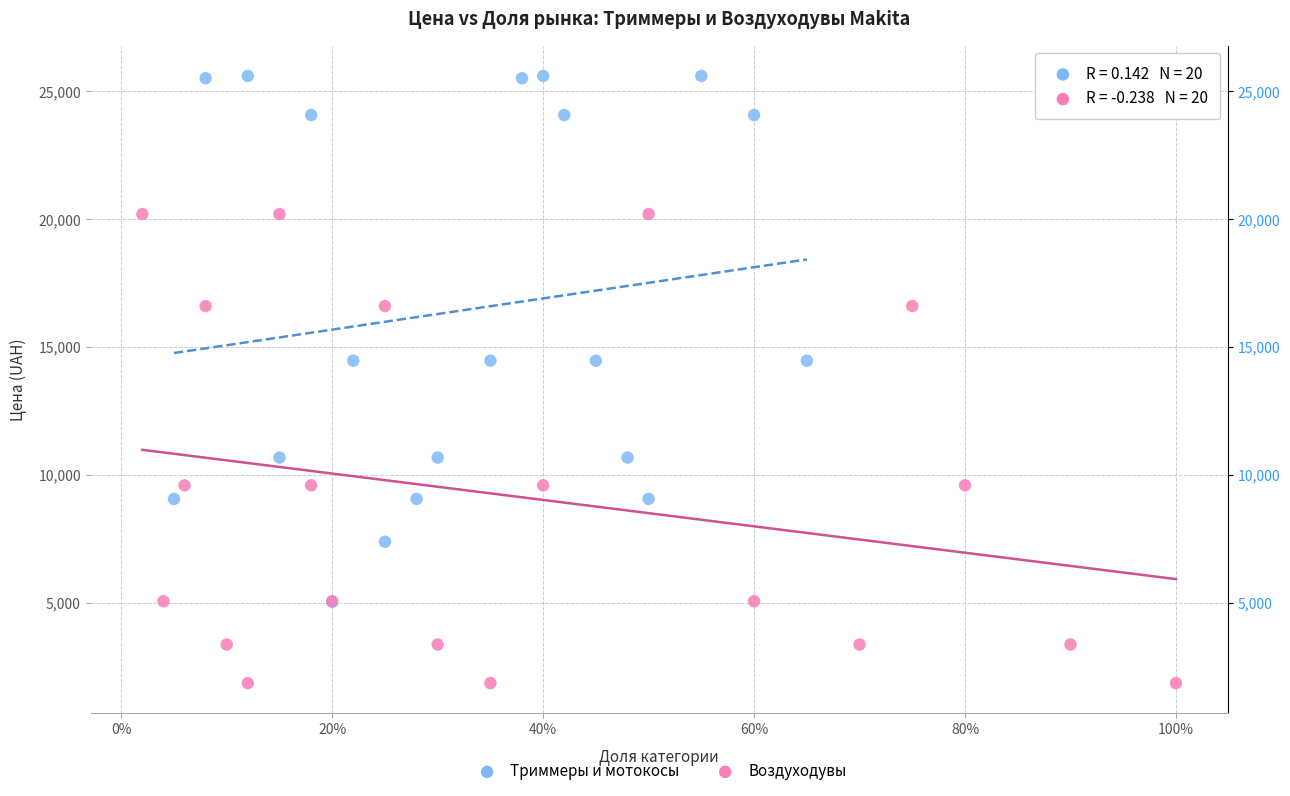

What are all the series names shown in the legend?

Триммеры и мотокосы, Воздуходувы